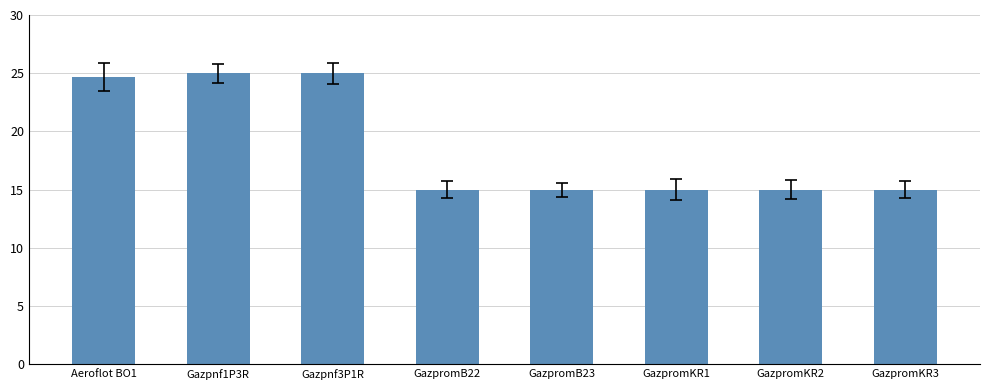

How many distinct data groups are displayed?

1